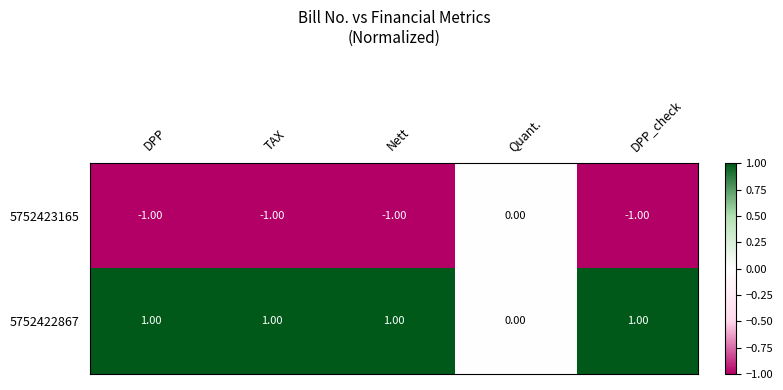

At which label is 5752422867 closest to 0?

Quant.